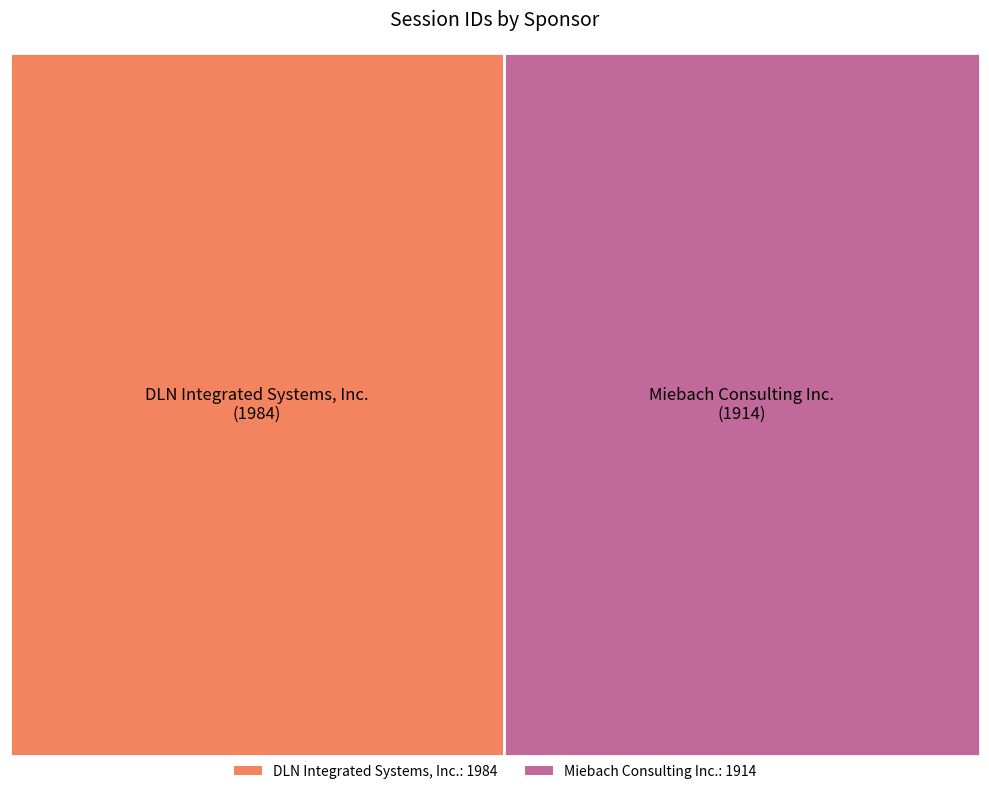

Which category has the smallest portion of the pie?

Miebach Consulting Inc.